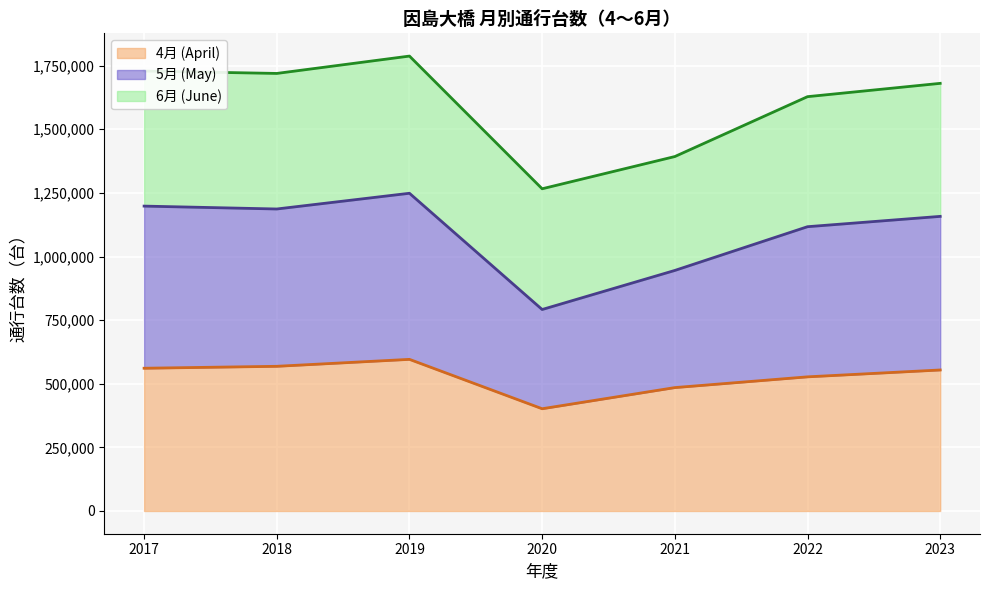

Rank the categories by 4月 (April) value from highest to lowest.

2019, 2018, 2017, 2023, 2022, 2021, 2020